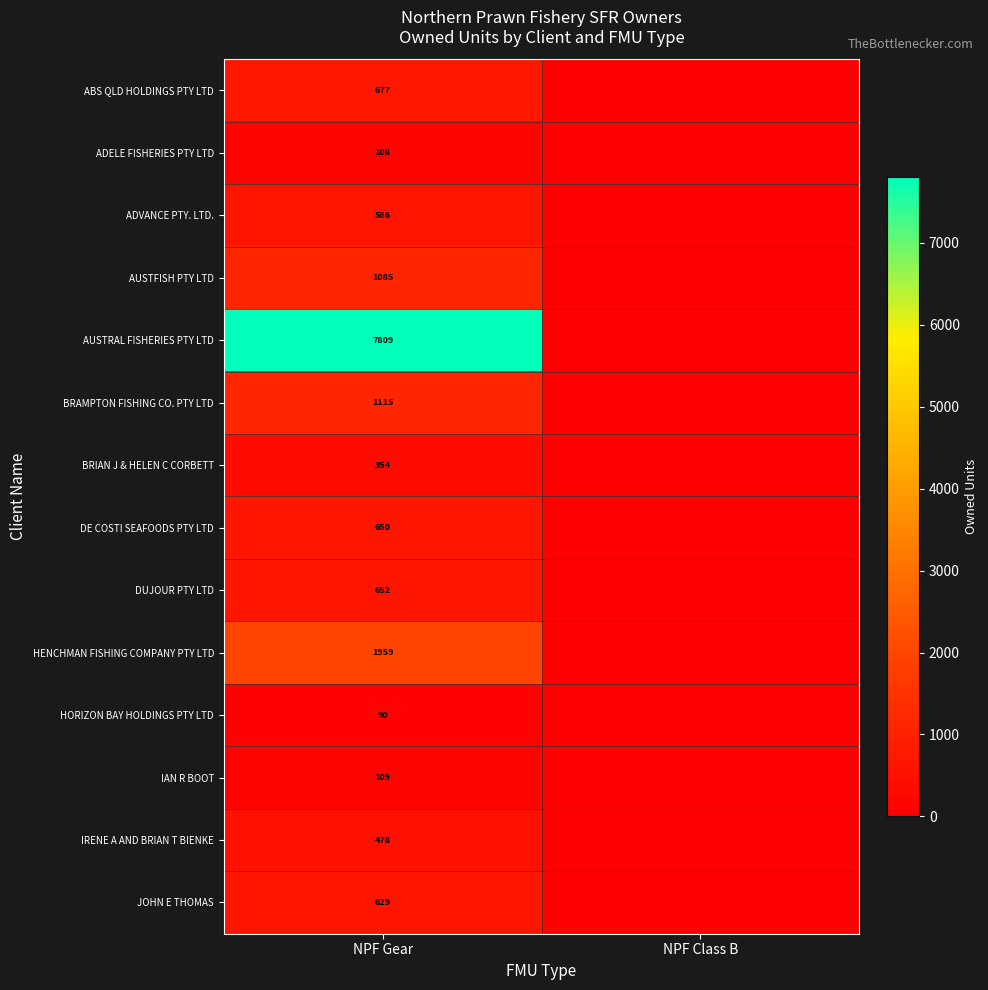

Rank the series at NPF Gear from lowest to highest value.

HORIZON BAY HOLDINGS PTY LTD, ADELE FISHERIES PTY LTD, IAN R BOOT, BRIAN J & HELEN C CORBETT, IRENE A AND BRIAN T BIENKE, ADVANCE PTY. LTD., JOHN E THOMAS, DE COSTI SEAFOODS PTY LTD, DUJOUR PTY LTD, ABS QLD HOLDINGS PTY LTD, AUSTFISH PTY LTD, BRAMPTON FISHING CO. PTY LTD, HENCHMAN FISHING COMPANY PTY LTD, AUSTRAL FISHERIES PTY LTD